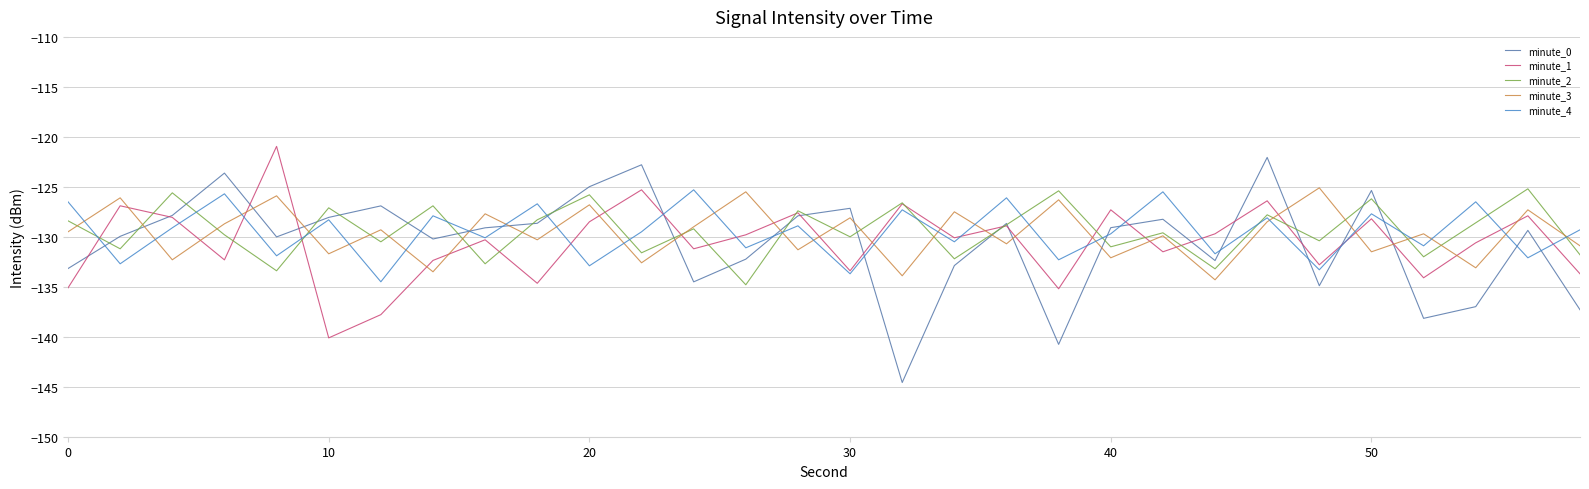

Which series has the largest range (max minus min)?

minute_0